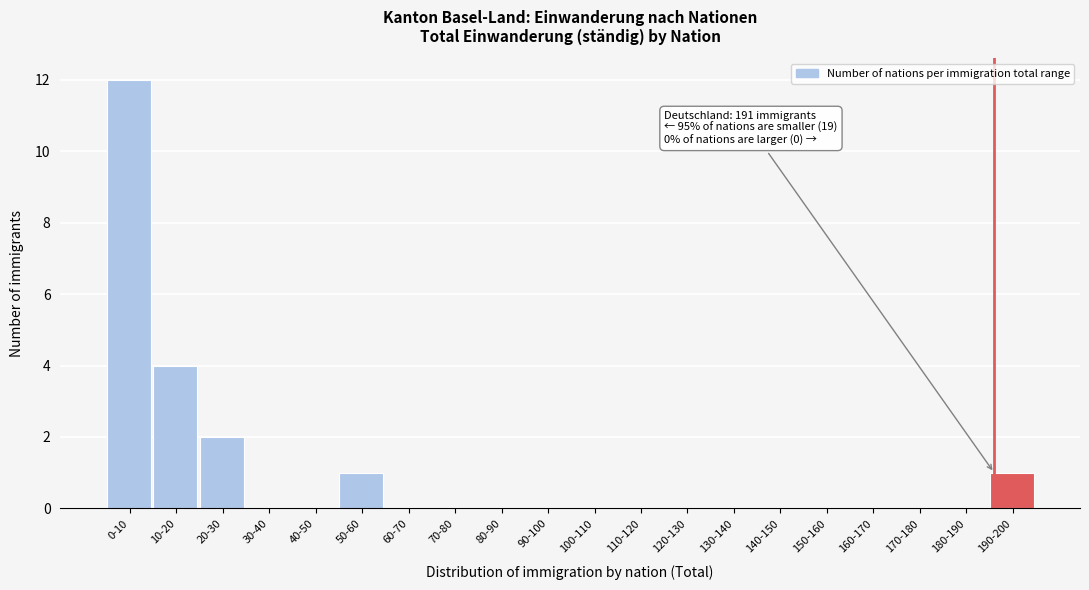

Reading left to right, transcribe all the data shown in this chart.

0-10=12	10-20=4	20-30=2	30-40=0	40-50=0	50-60=1	60-70=0	70-80=0	80-90=0	90-100=0	100-110=0	110-120=0	120-130=0	130-140=0	140-150=0	150-160=0	160-170=0	170-180=0	180-190=0	190-200=1